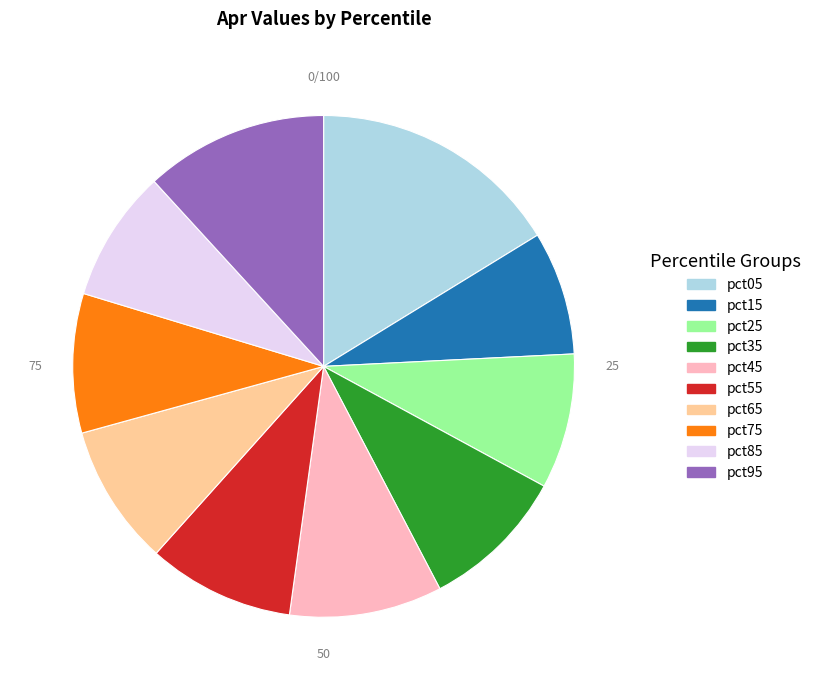

Is the sum of pct95 and pct45 greater than half?

No